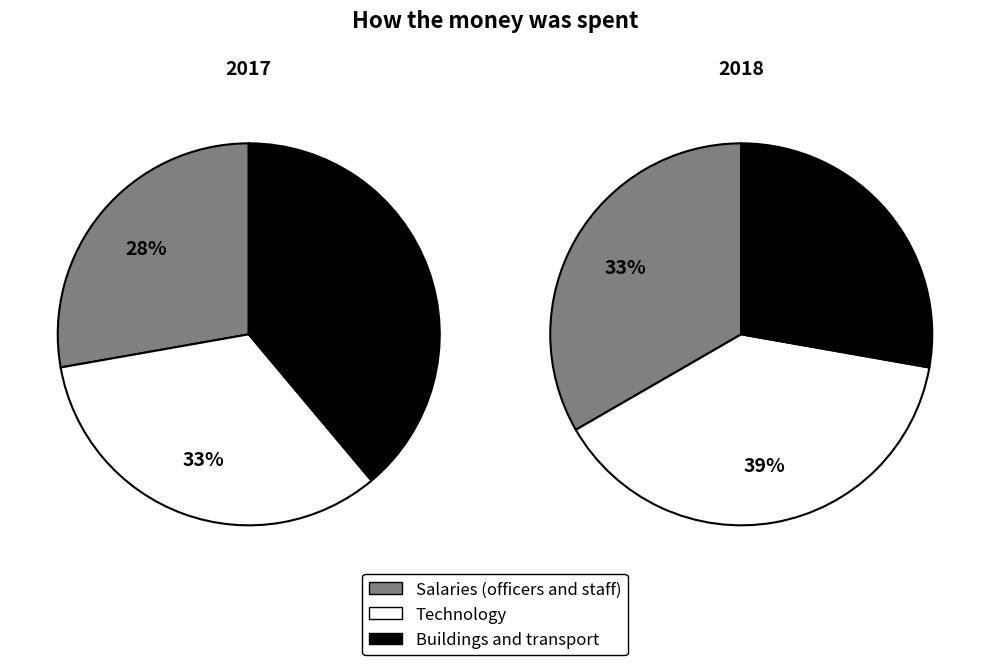

Is there a majority slice in this chart?

No